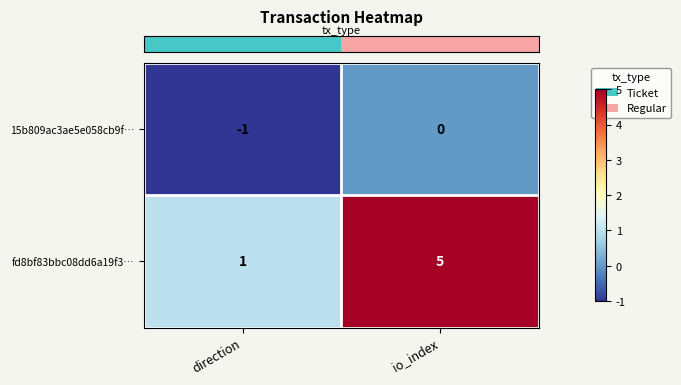

At which category does the chart reach its peak across all series?

io_index